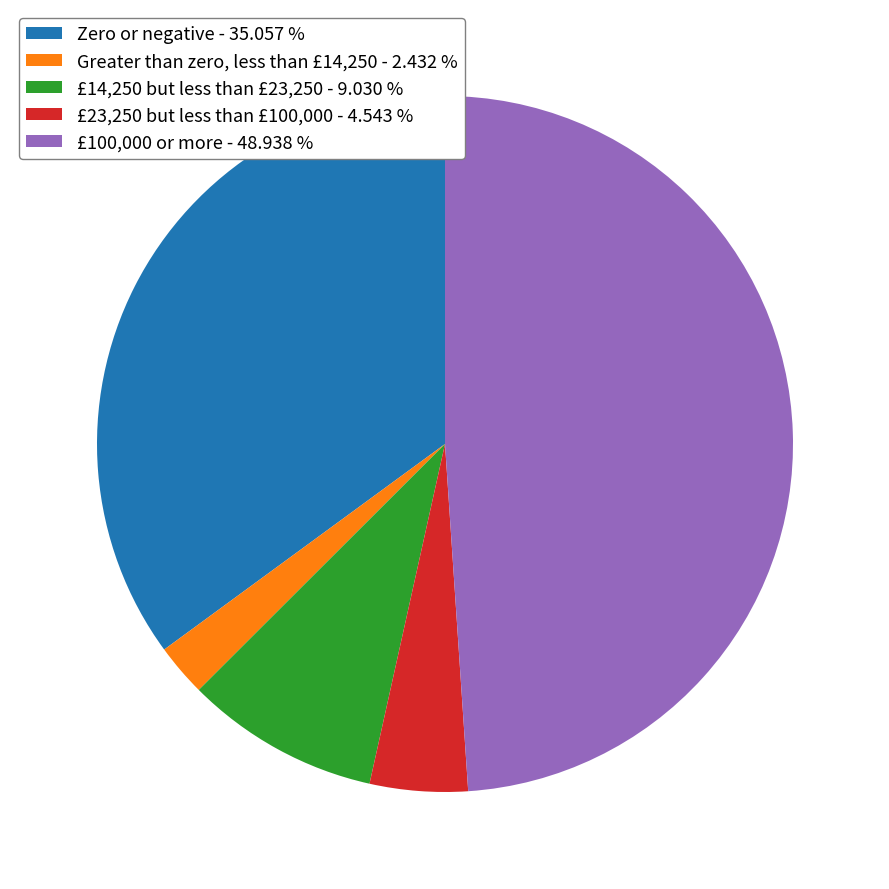

What is the ratio of the value at £14,250 but less than £23,250 - 9.030 % to the value at Greater than zero, less than £14,250 - 2.432 %?

3.7